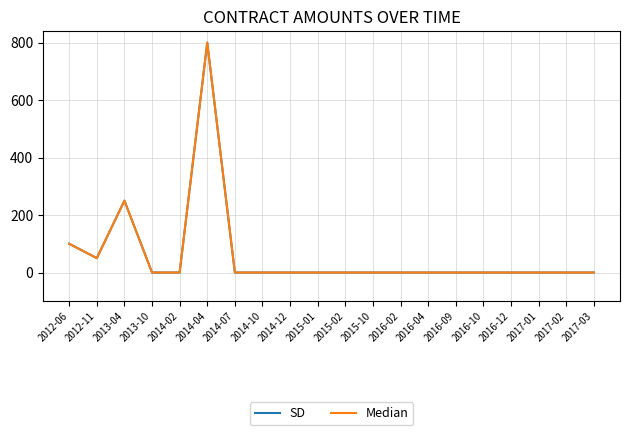

Rank the series at 2013-04 from highest to lowest value.

SD, Median